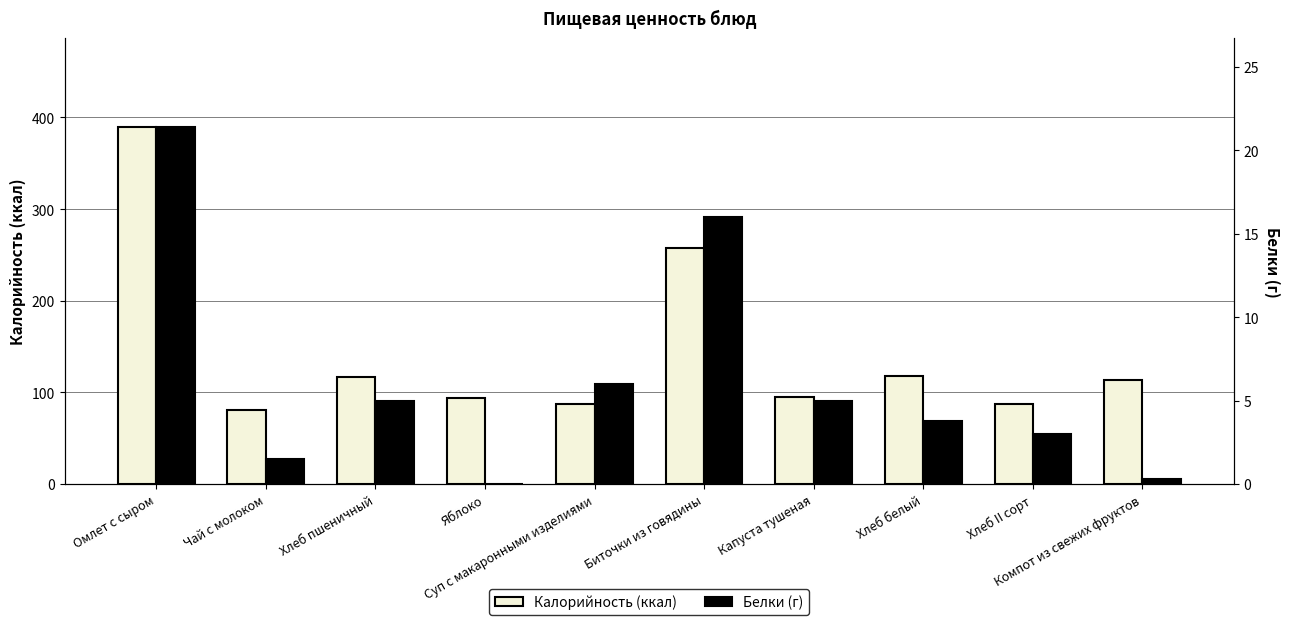

What are all the series names shown in the legend?

Калорийность (ккал), Белки (г)